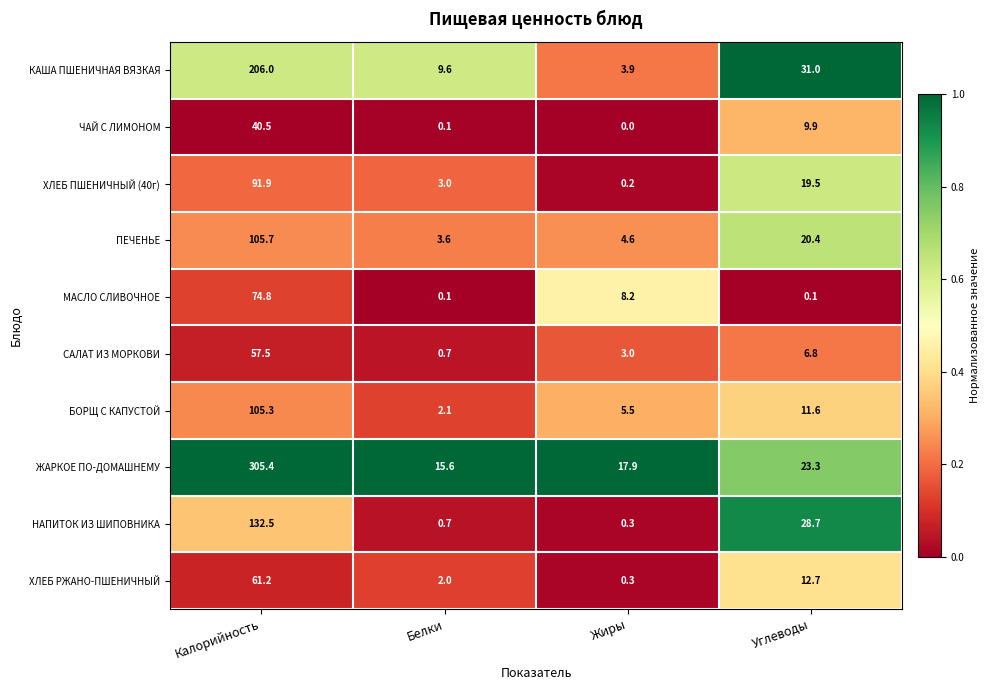

What is the approximate value of ПЕЧЕНЬЕ at Углеводы?

20.4